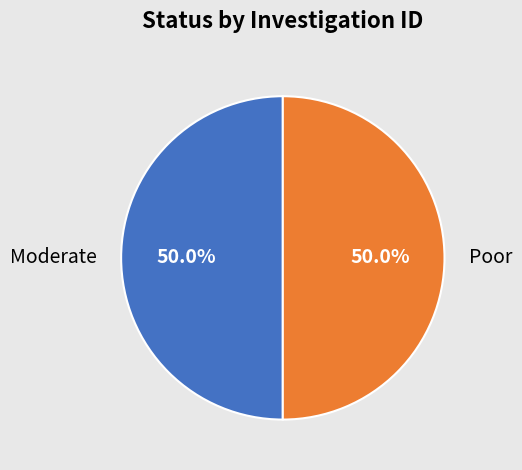

To the nearest percent, what is the average slice percentage?

50%